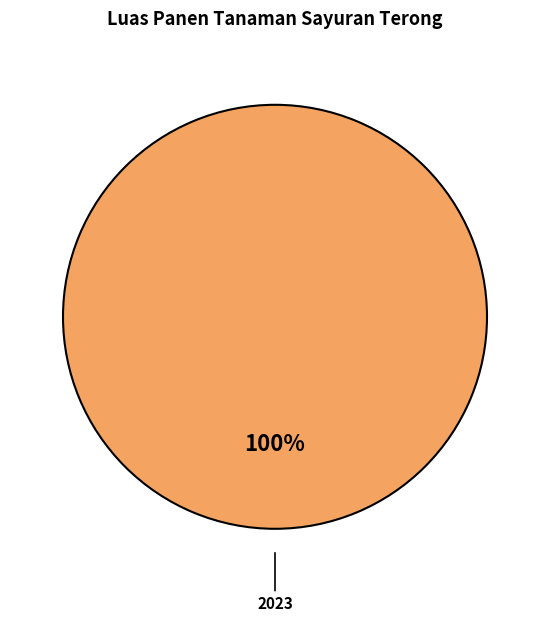

True or false: 2023 accounts for 100% of the total.

True